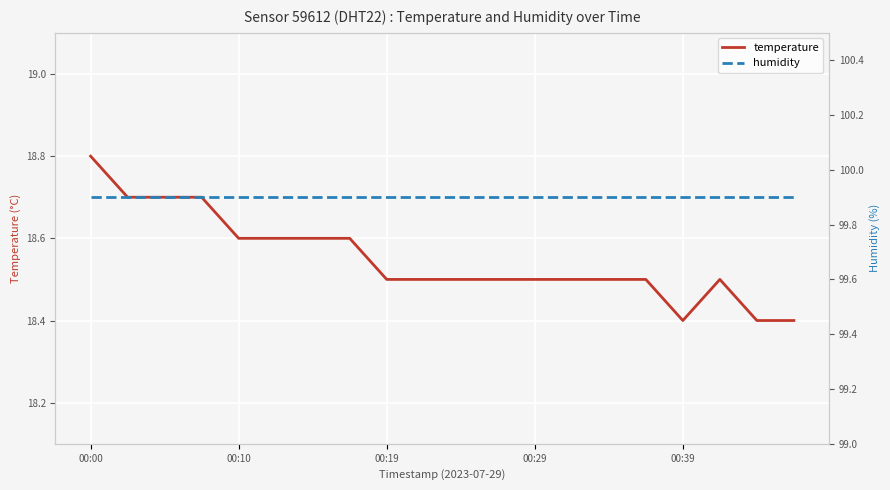

True or false: humidity has more than 2 points higher than both neighbors.

False